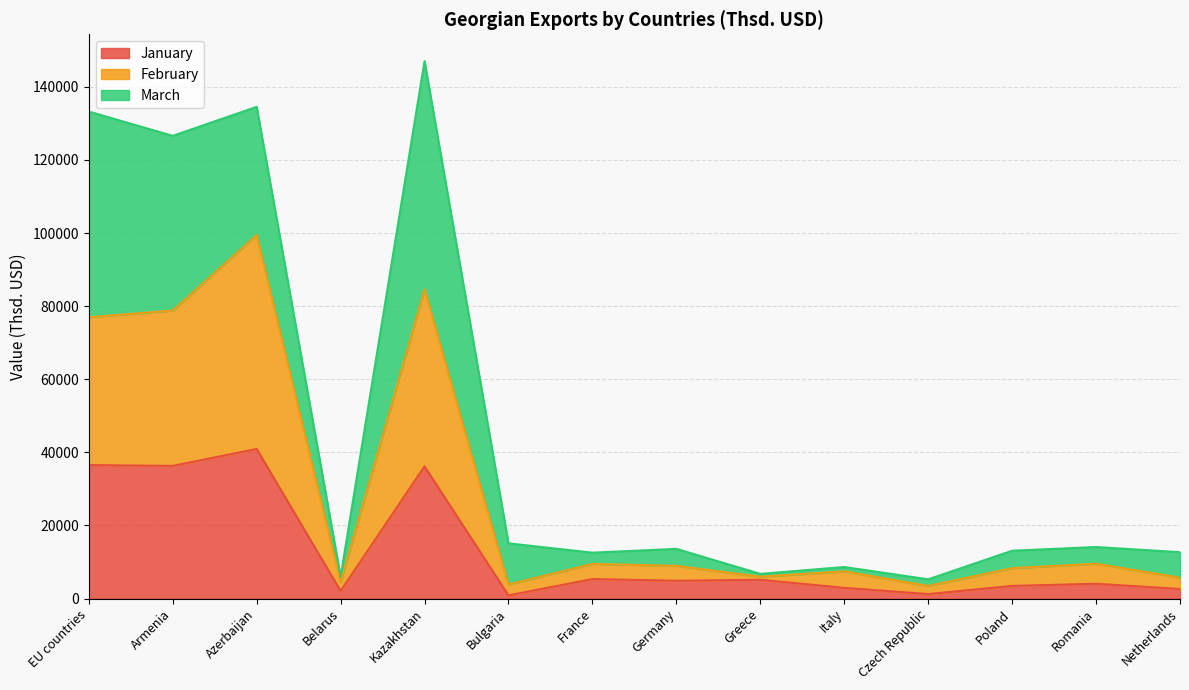

What is the total value across all series at Azerbaijan?

134507.3